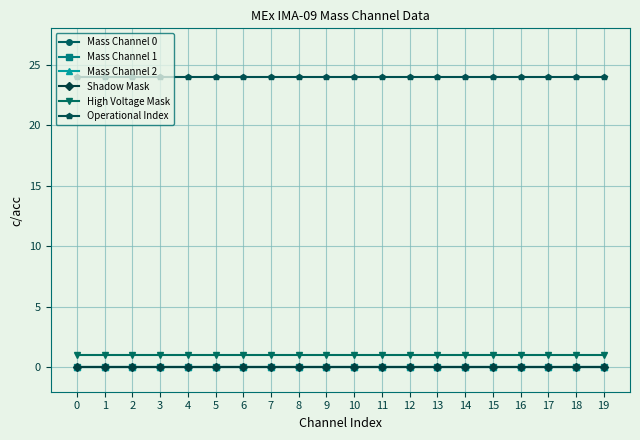

Is this an area chart (filled region under the line)?

No